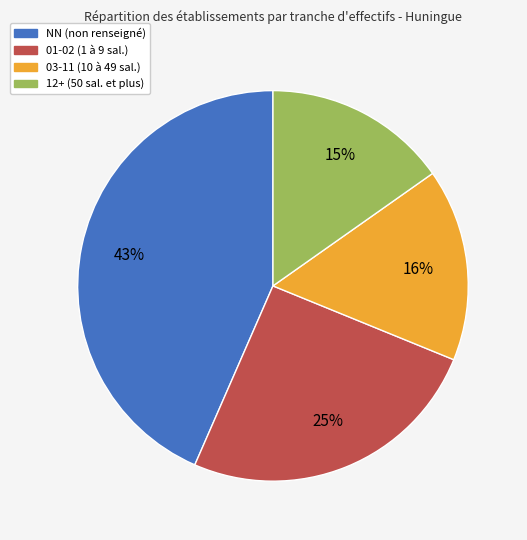

Is it true that 03-11 (10 à 49 sal.) is 2% of the pie?

False